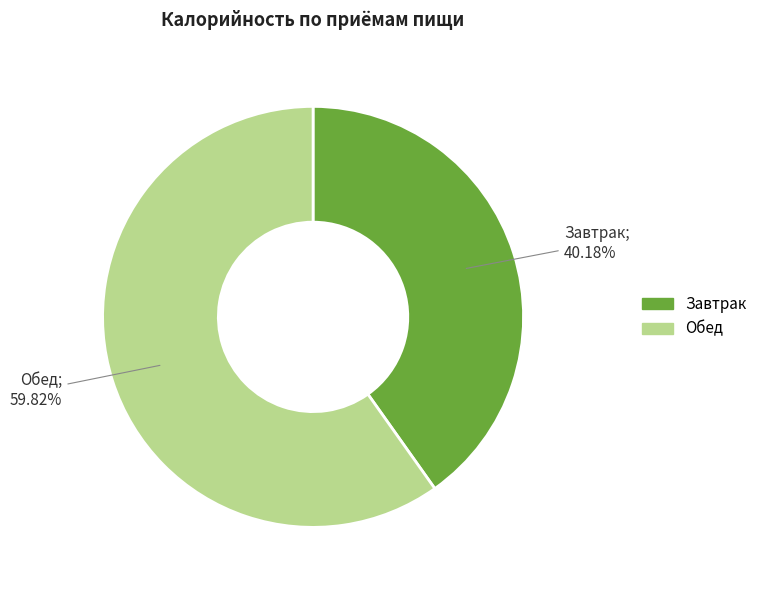

True or false: Обед accounts for 74% of the total.

False